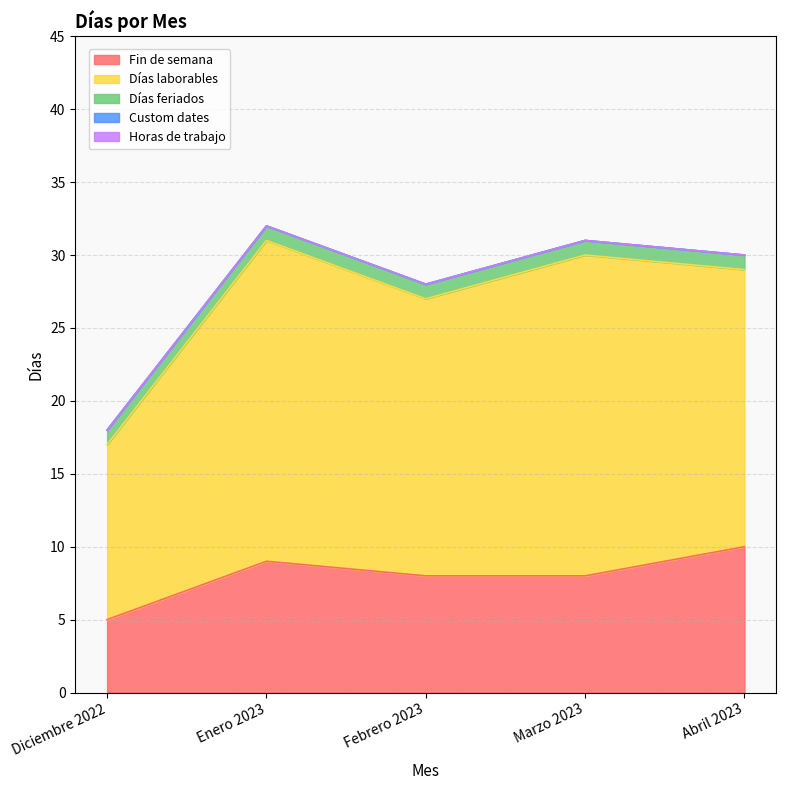

At which category is the sum across all series the highest?

Enero 2023